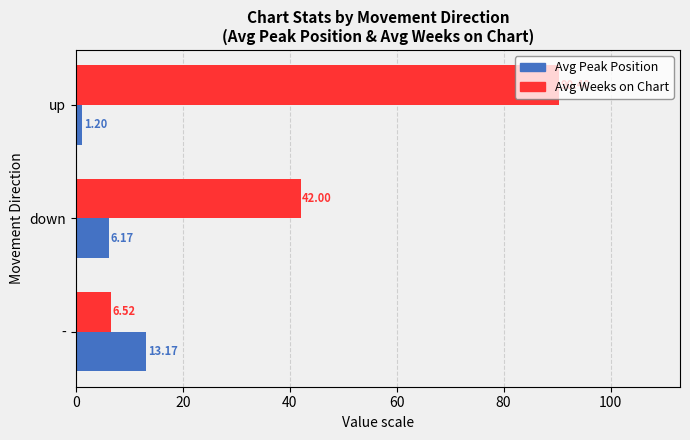

Rank the series at up from highest to lowest value.

Avg Weeks on Chart, Avg Peak Position